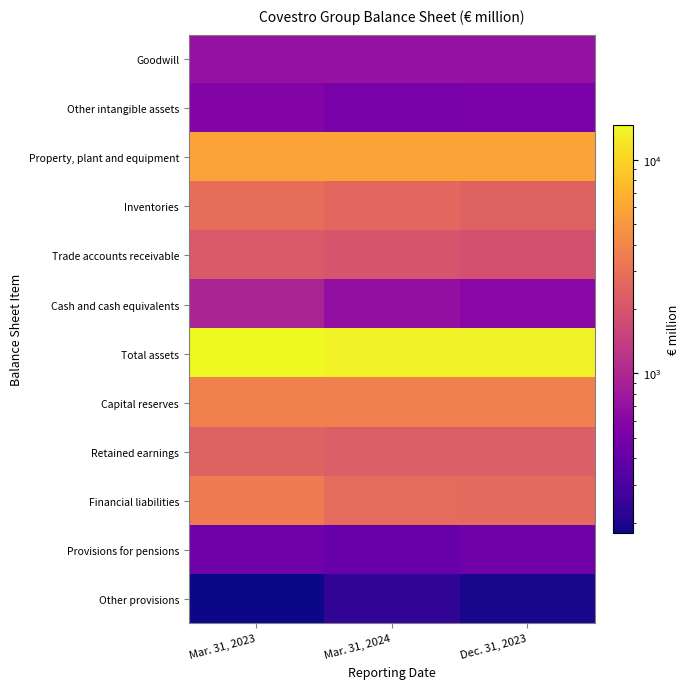

What is the difference between the highest and lowest values at Mar. 31, 2024?

13494